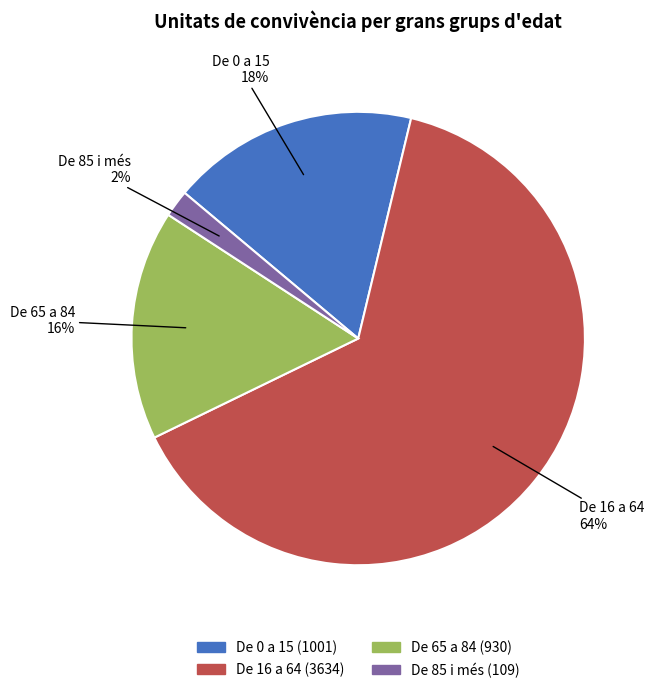

How many slices are in this pie chart?

4